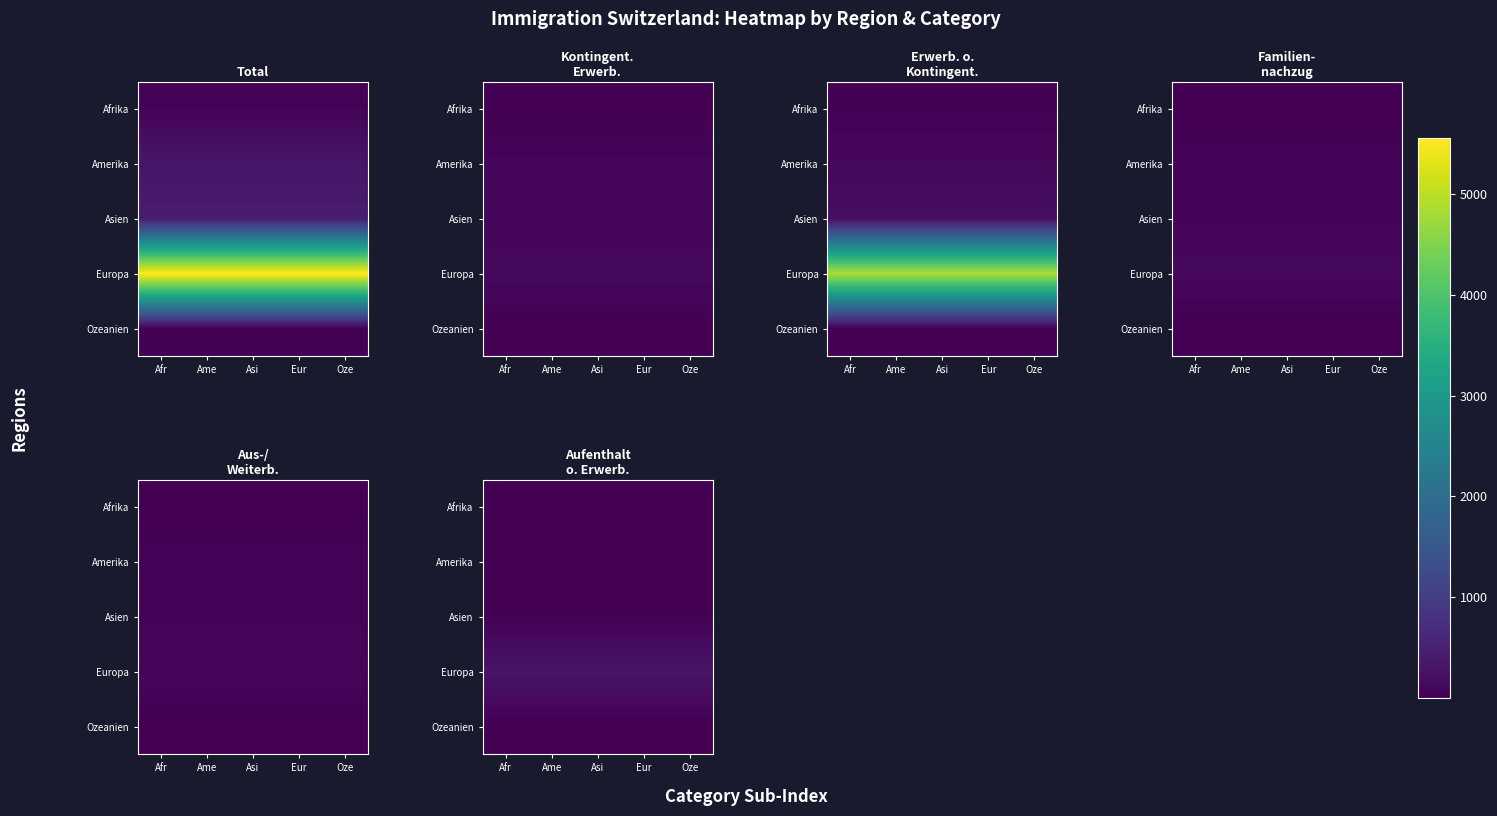

At which category is the sum across all series the highest?

Afr